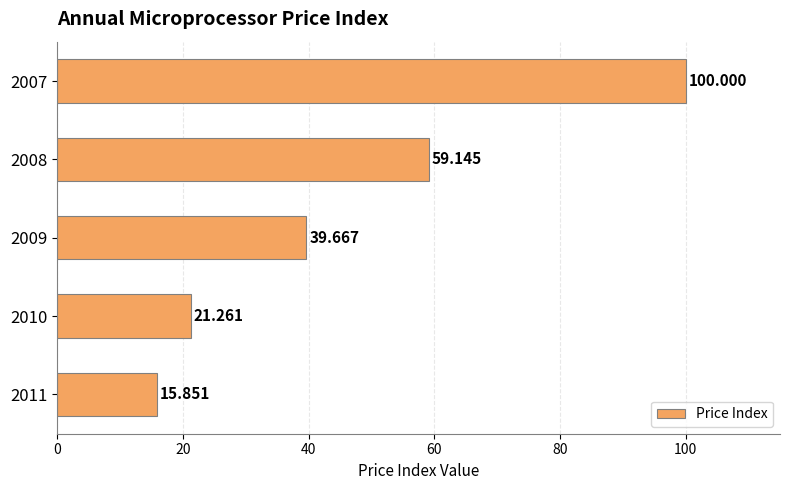

How many values are below 39?

2